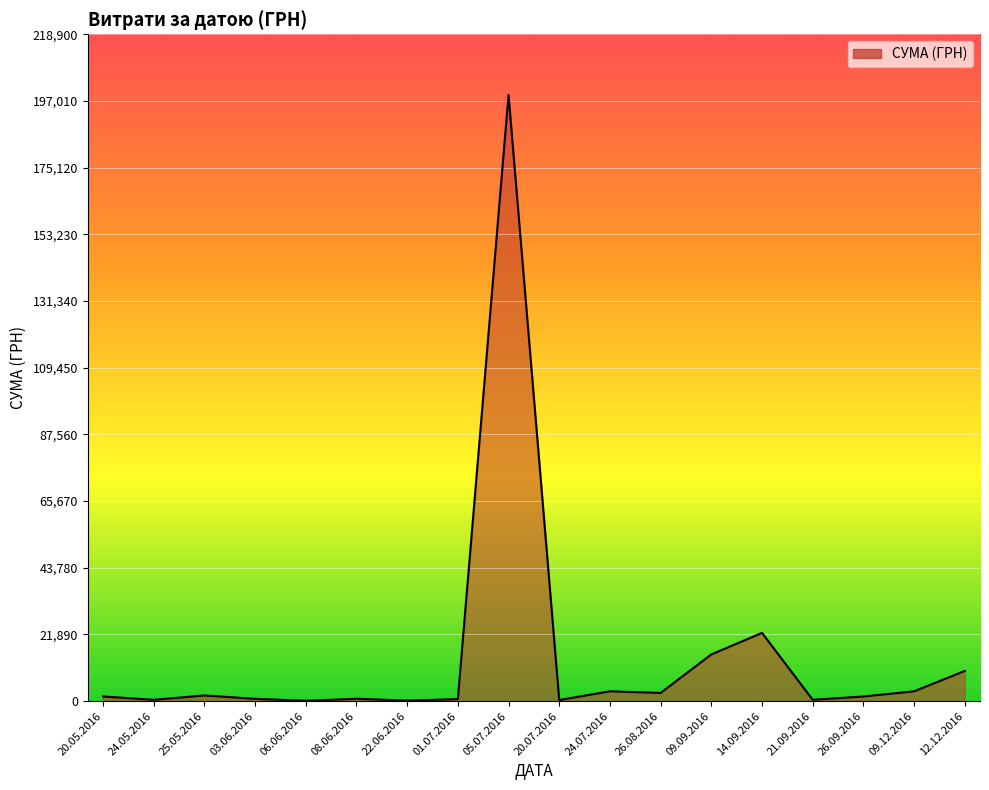

At which label is the value closest to 99560?

14.09.2016